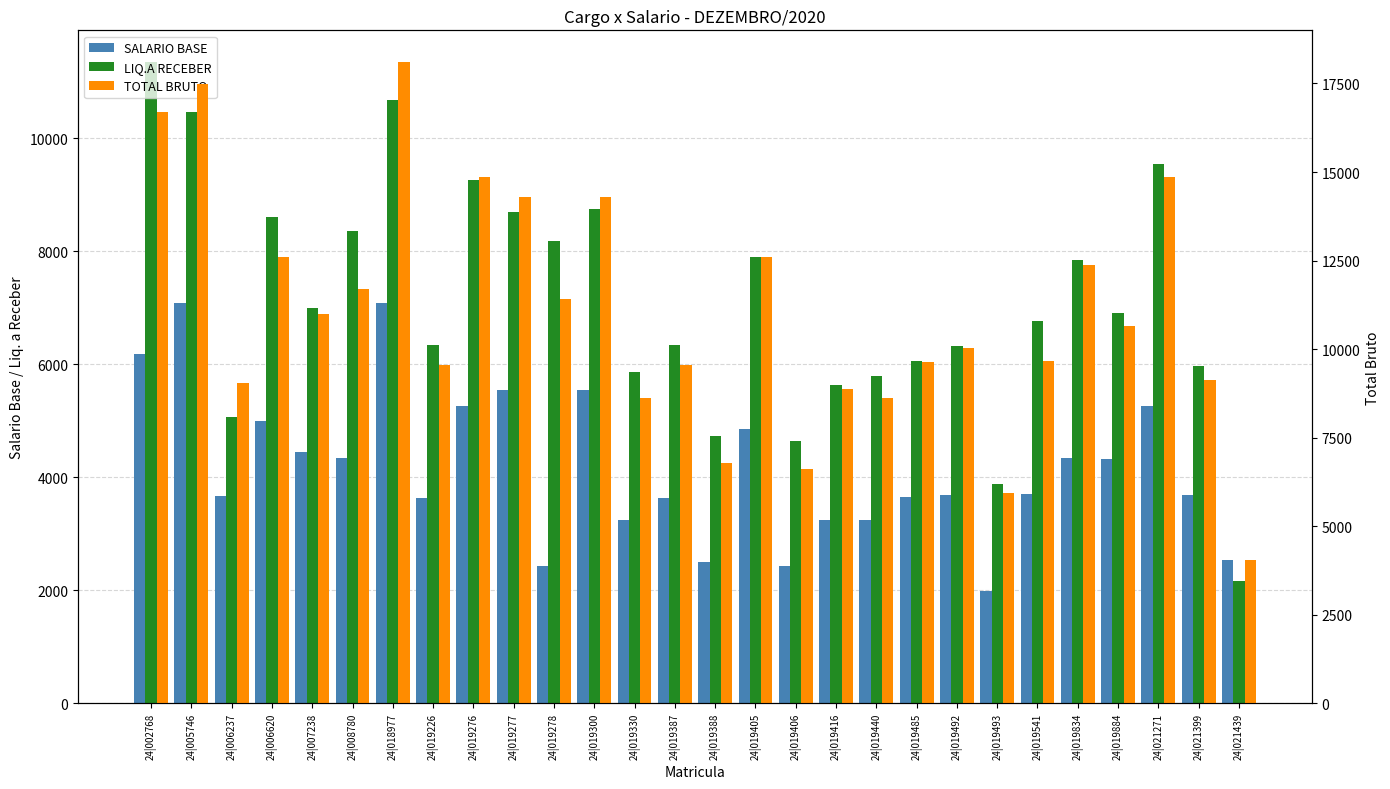

What is the total value across all series at 24|019884?

21888.6